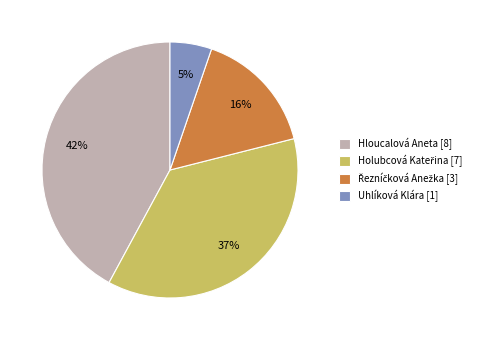

Does Hloucalová Aneta account for over 50% of the chart?

No